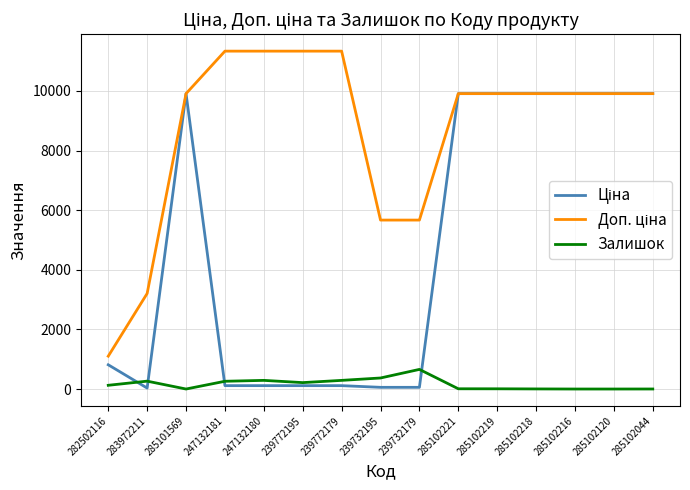

How many lines are shown in the chart?

3